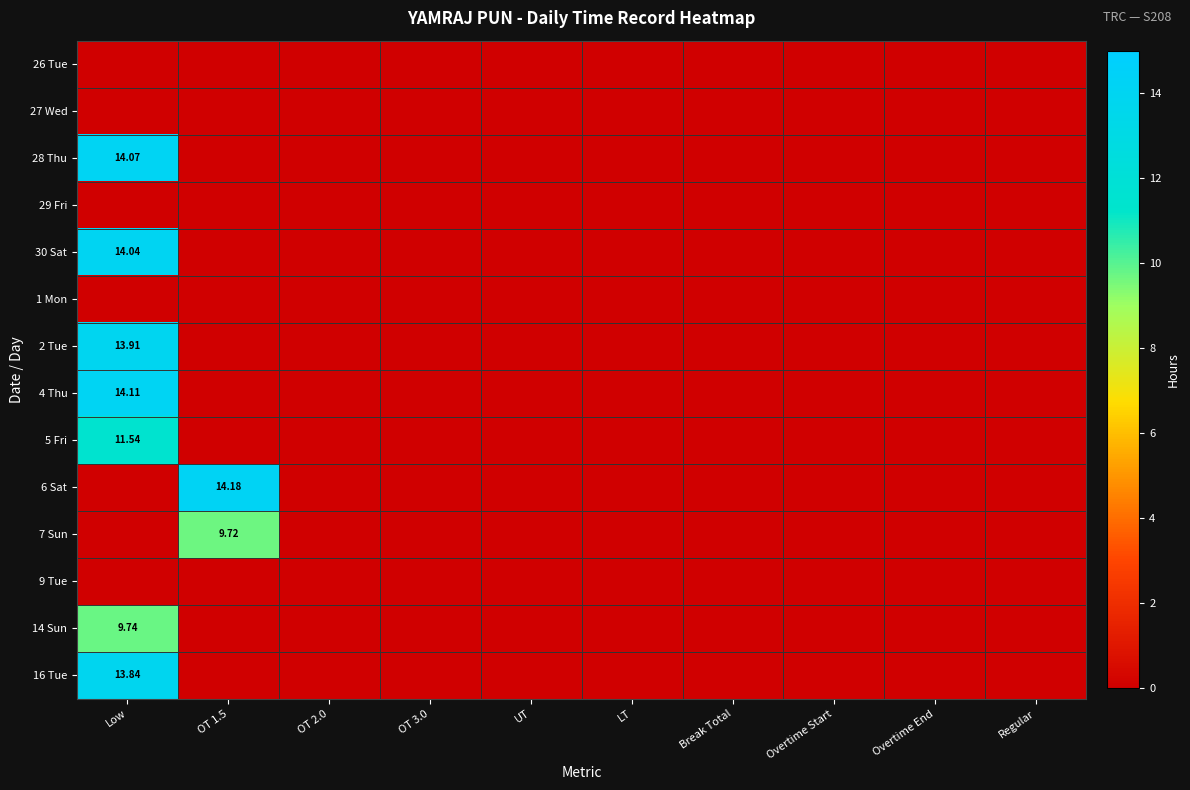

At how many categories does at least one series exceed 3?

2